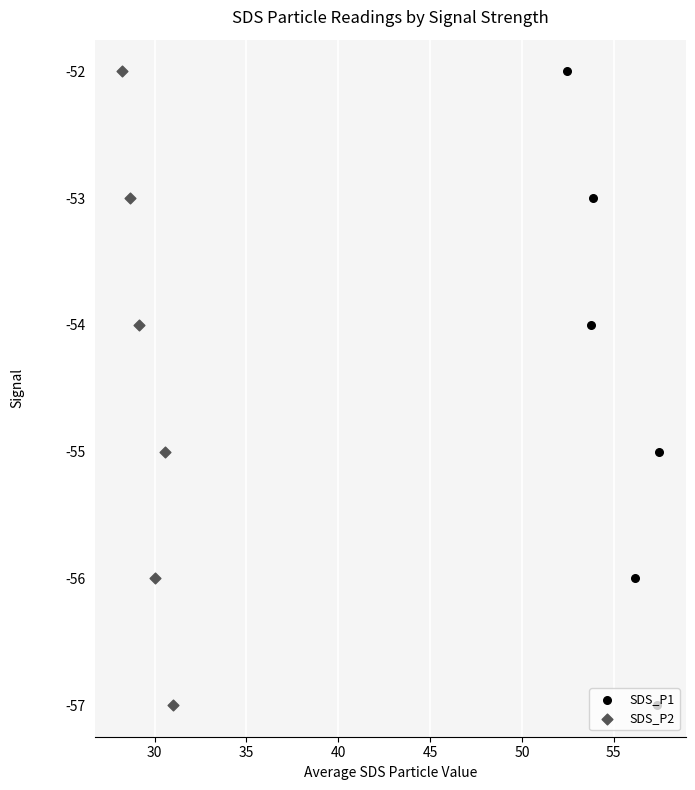

What are all the series names shown in the legend?

SDS_P1, SDS_P2